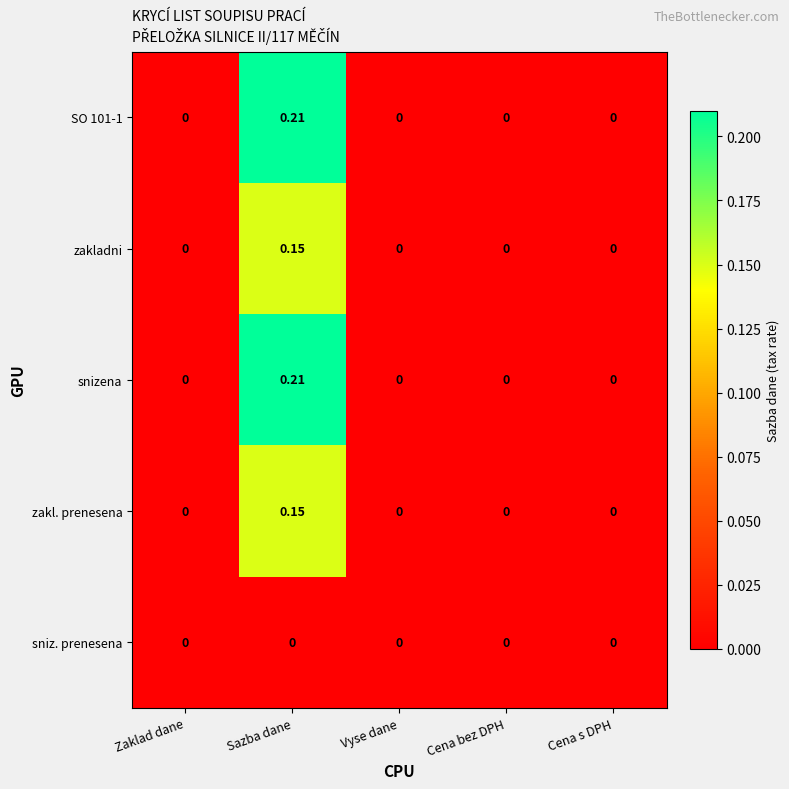

Which category has the highest value across all series?

Sazba dane